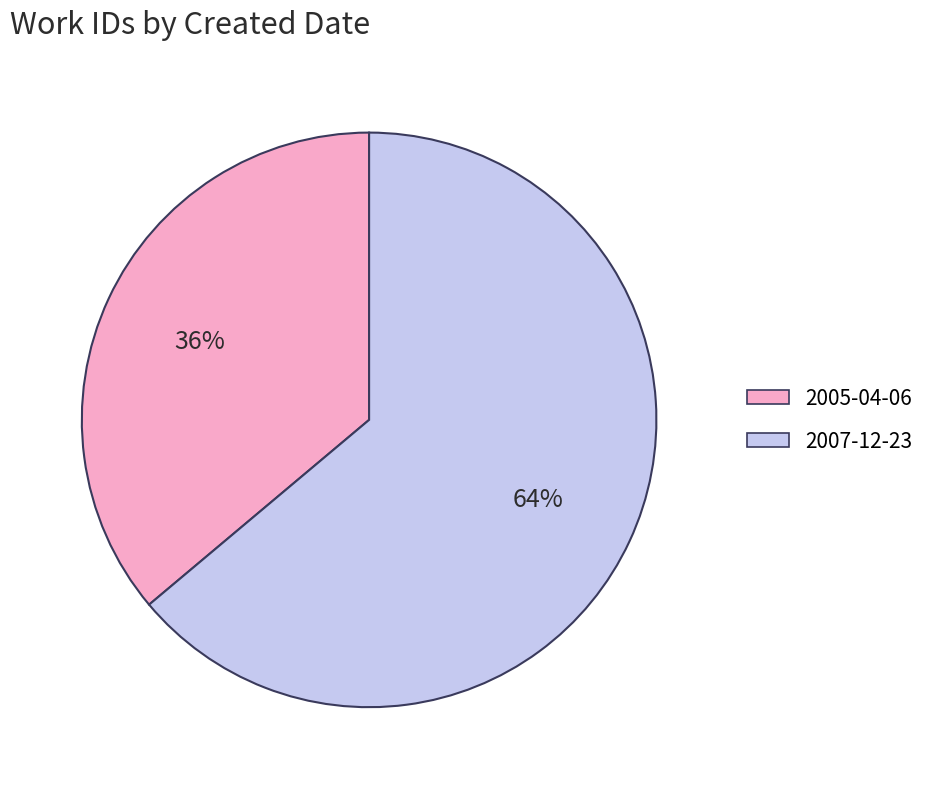

What is the ratio of the value at 2005-04-06 to the value at 2007-12-23?

0.6